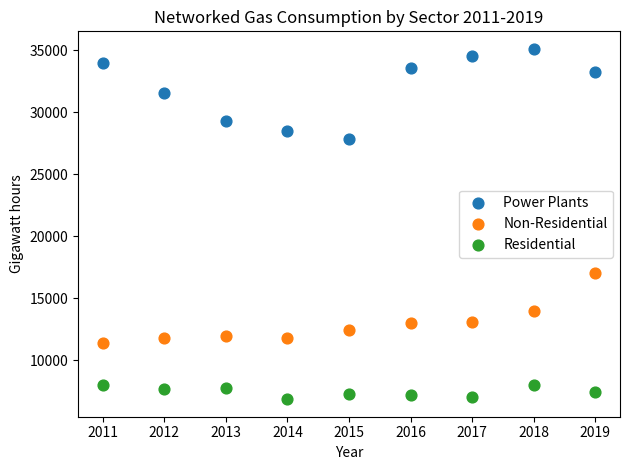

Which series reaches the minimum Y coordinate?

Residential